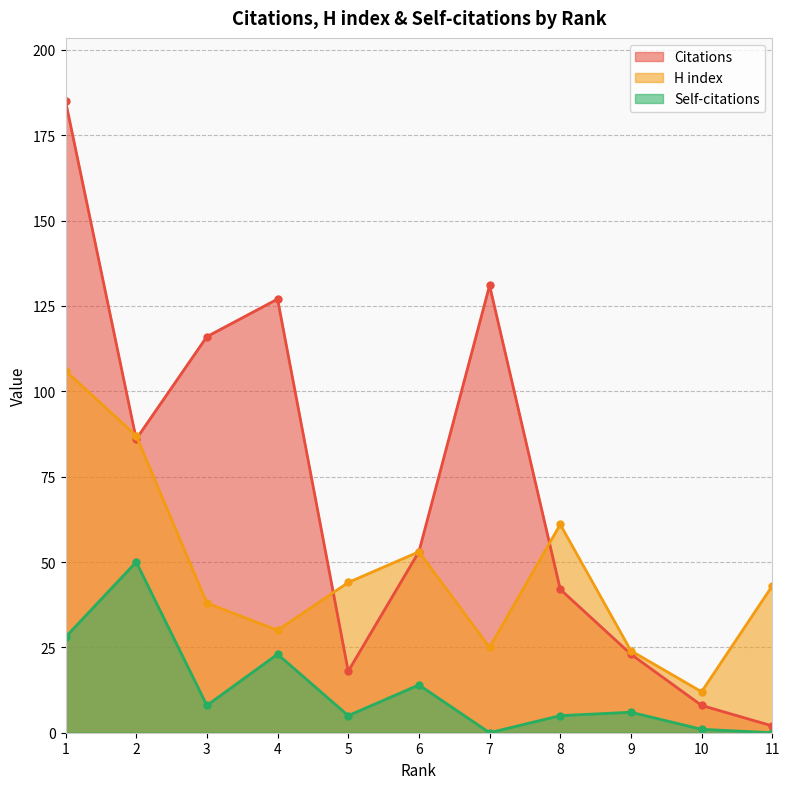

What are all the series names shown in the legend?

Citations, H index, Self-citations